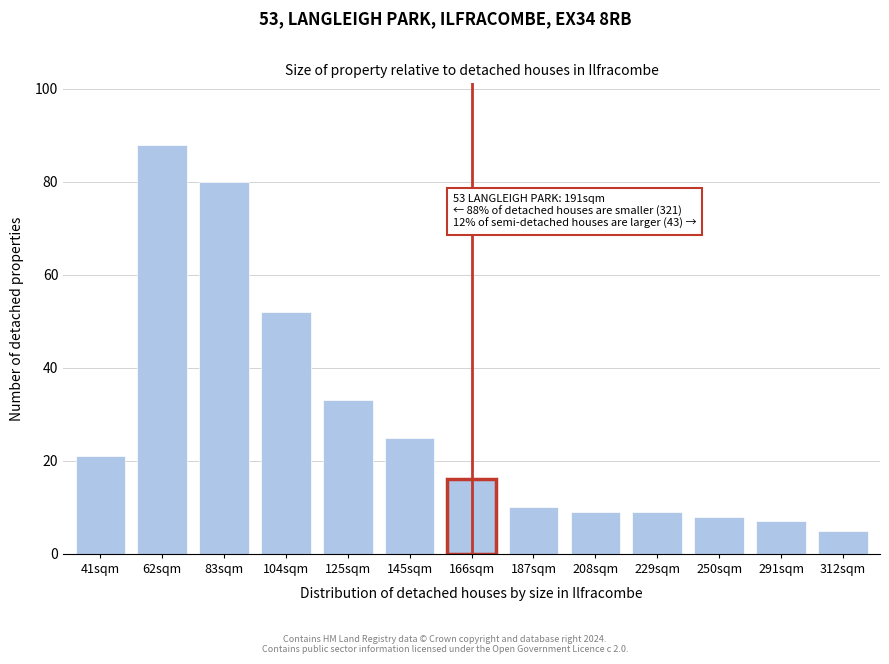

Reading right to left, extract all data points from this chart.

312sqm=5	291sqm=7	250sqm=8	229sqm=9	208sqm=9	187sqm=10	166sqm=16	145sqm=25	125sqm=33	104sqm=52	83sqm=80	62sqm=88	41sqm=21